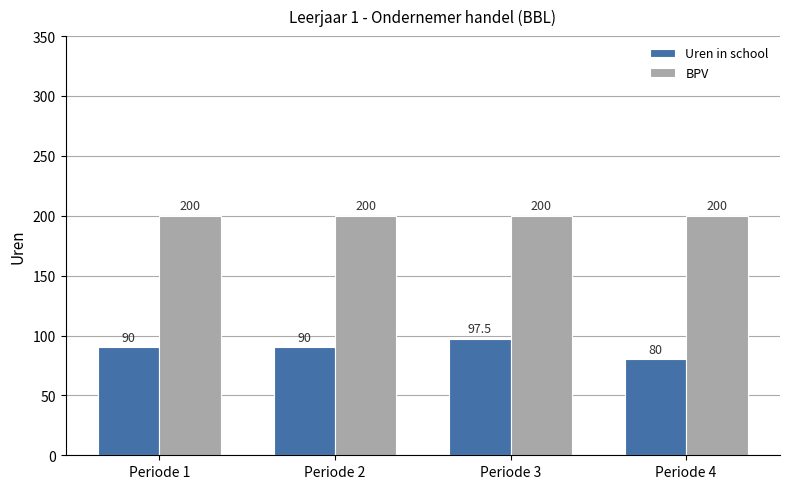

What is the highest value of the Uren in school series?

97.5